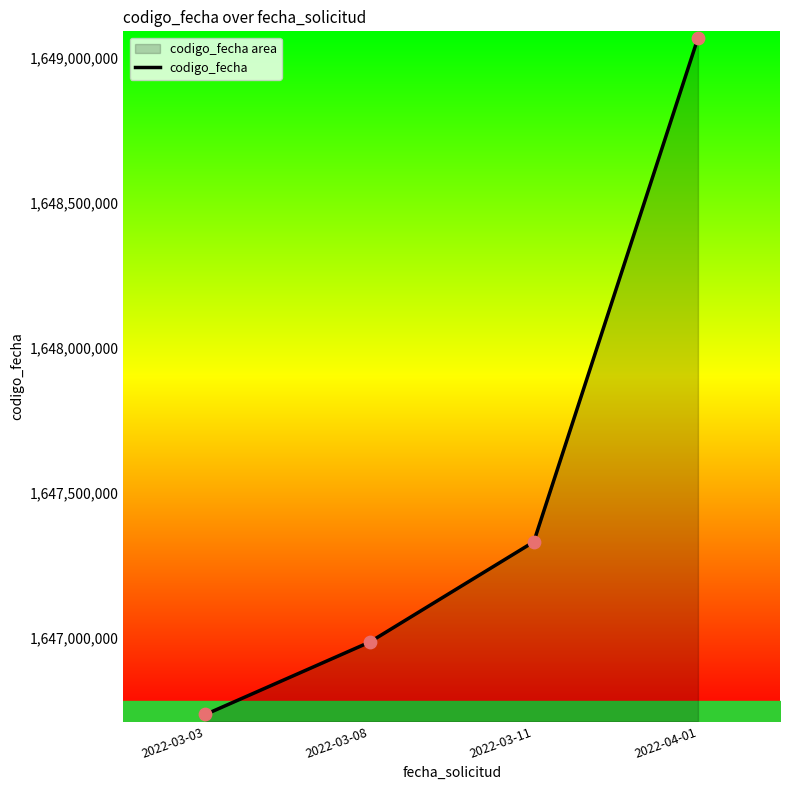

Which has a higher value, 2022-03-08 or 2022-03-03?

2022-03-08